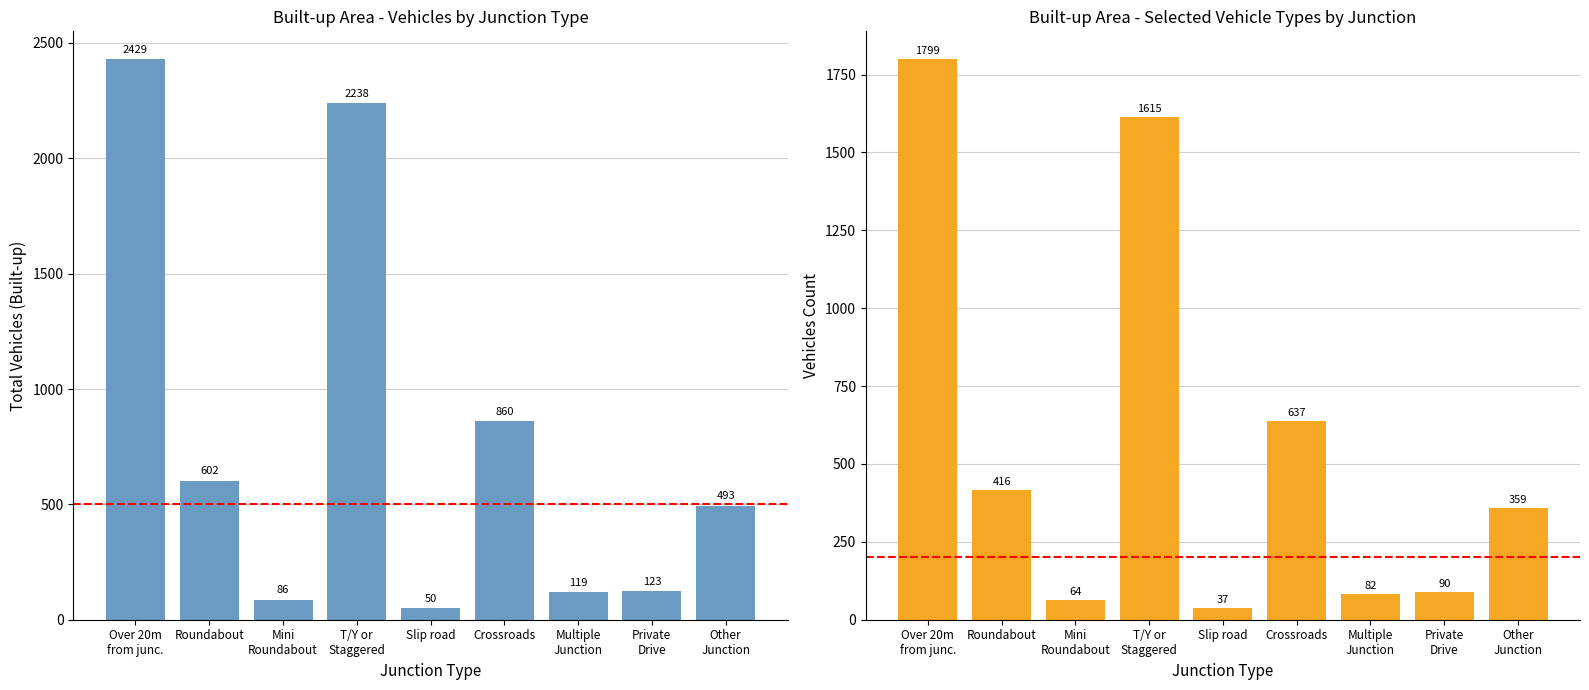

How many groups of bars are there?

9